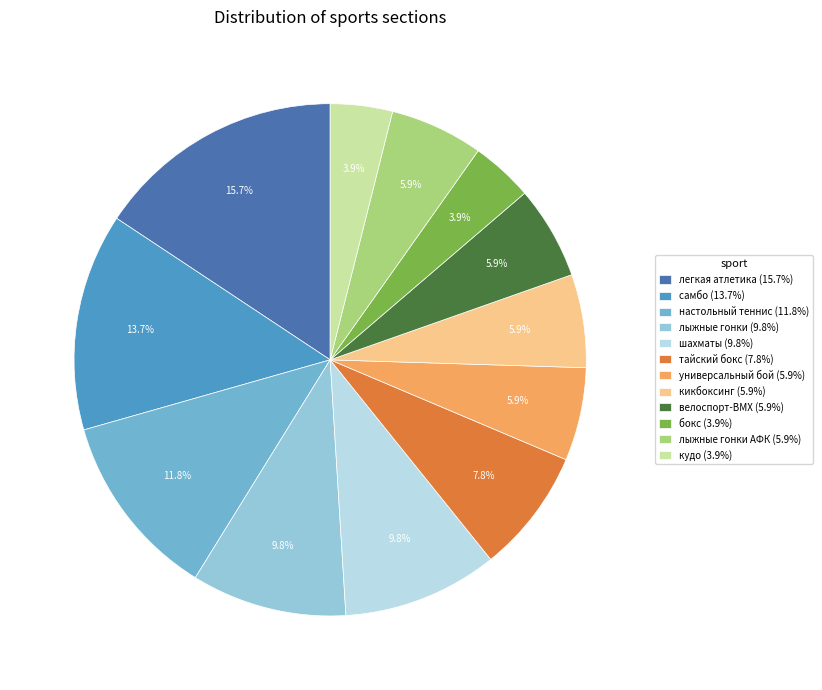

To the nearest percent, what is the difference between the largest and smallest slice percentages?

12%